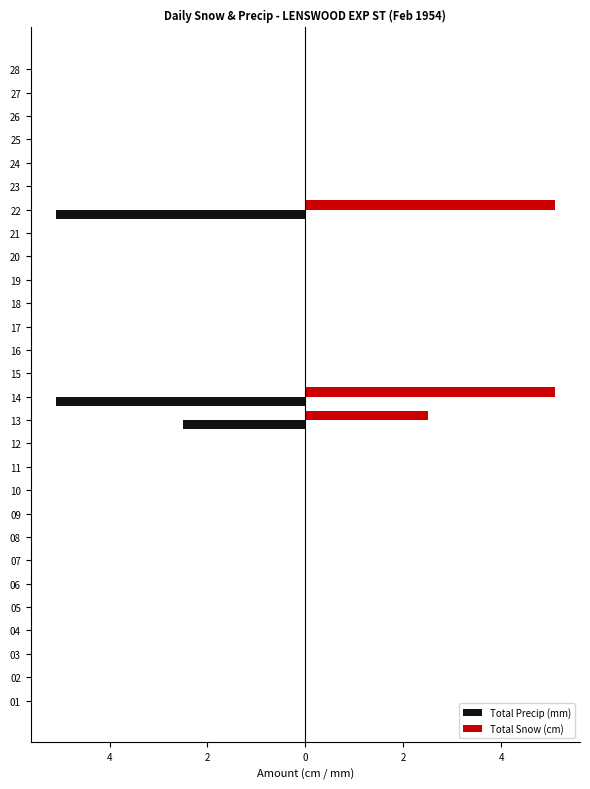

Reading left to right, extract all data points from this chart.

Total Precip (mm): 0.0	0.0	0.0	0.0	0.0	0.0	0.0	0.0	0.0	0.0	0.0	0.0	-2.5	-5.1	0.0	0.0	0.0	0.0	0.0	0.0	0.0	-5.1	0.0	0.0	0.0	0.0	0.0	0.0
Total Snow (cm): 0.0	0.0	0.0	0.0	0.0	0.0	0.0	0.0	0.0	0.0	0.0	0.0	2.5	5.1	0.0	0.0	0.0	0.0	0.0	0.0	0.0	5.1	0.0	0.0	0.0	0.0	0.0	0.0